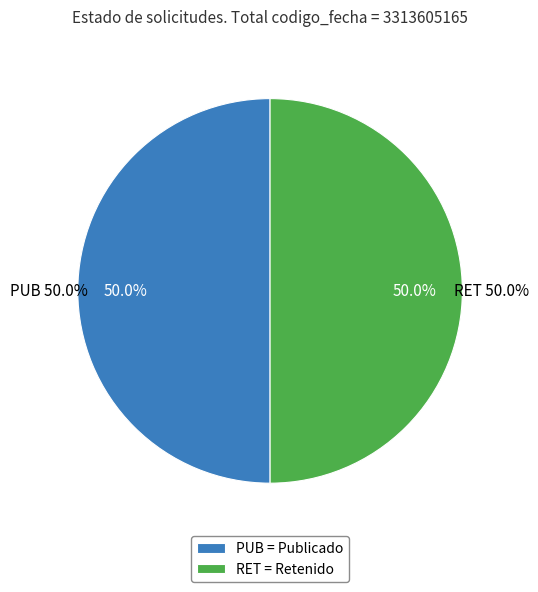

What percentage is the RET slice, to the nearest percent?

50%